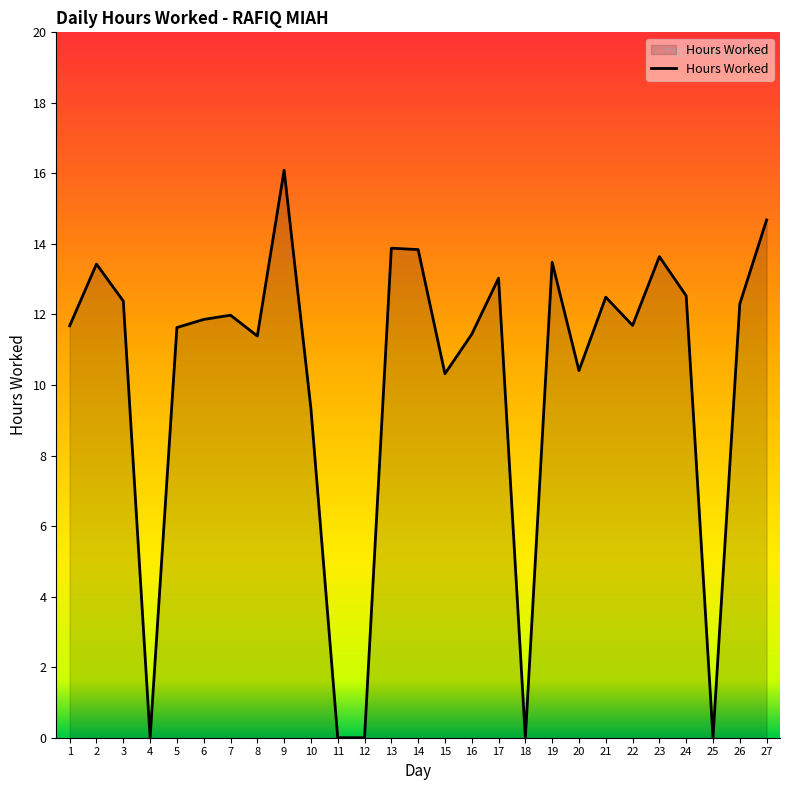

True or false: the data shows 18.7 at 7.

False